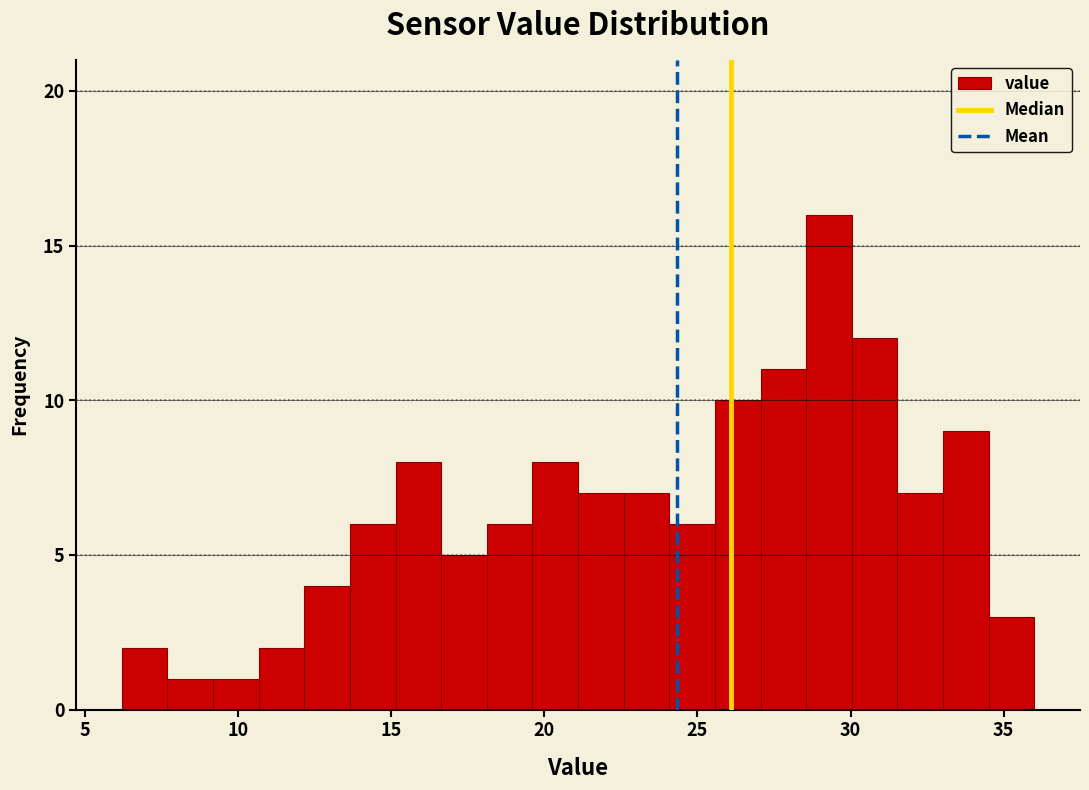

Around what value on the x-axis is the tallest bar? Give the approximate position of its centre, as read against the axis.

29.5